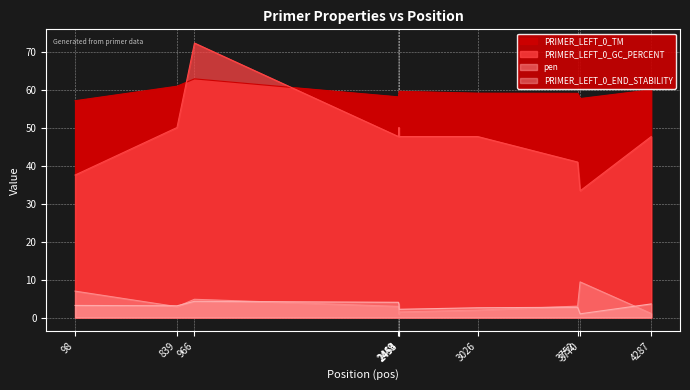

True or false: PRIMER_LEFT_0_END_STABILITY and PRIMER_LEFT_0_TM intersect in this chart.

False